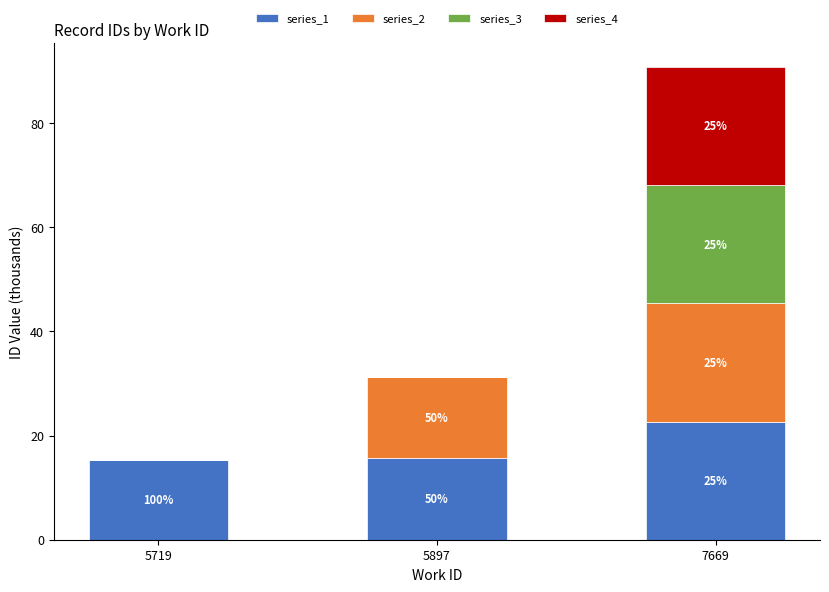

Are the bars grouped side by side (vs. stacked)?

No